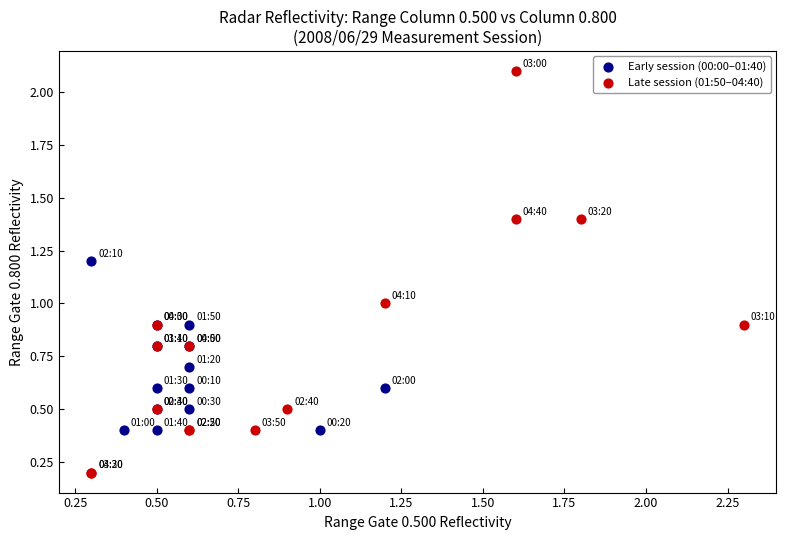

What are all the series names shown in the legend?

Early session (00:00–01:40), Late session (01:50–04:40)